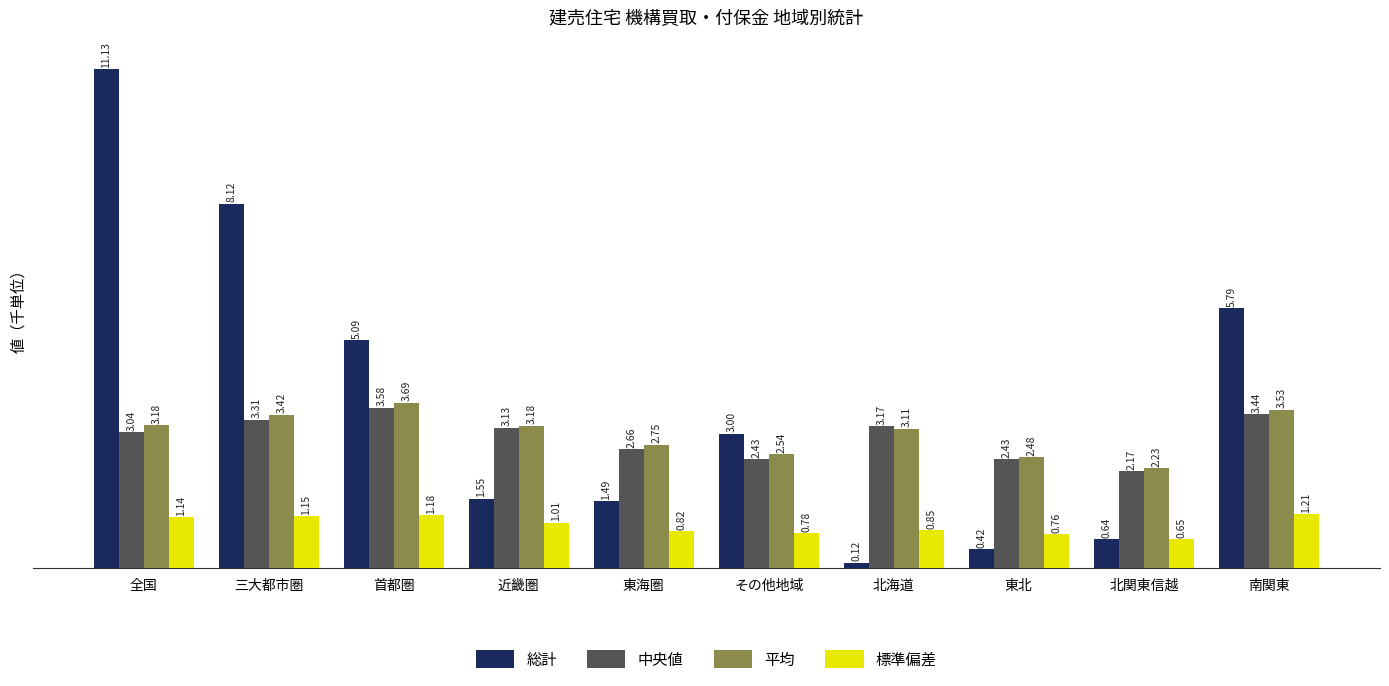

What is the label of the 6th bar from the right?

東海圏